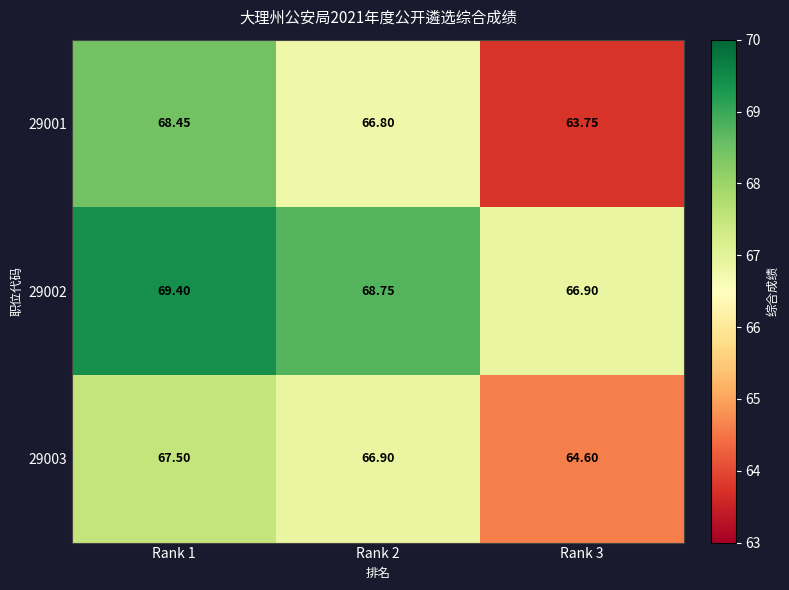

Between Rank 1 and Rank 2, which series saw the biggest shift?

29001